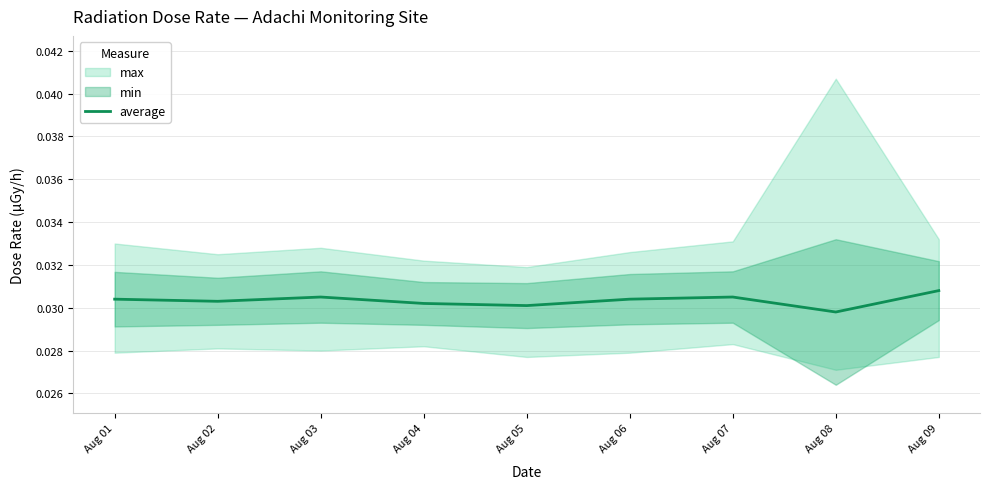

The value at Aug 05 is 0.0. True or false?

False